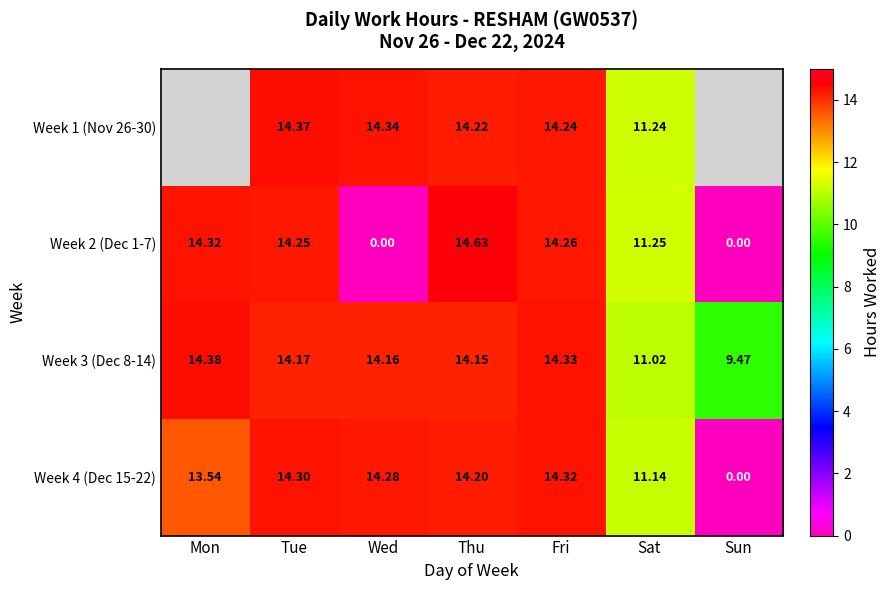

What is the sum of all Week 4 (Dec 15-22) values?

81.8